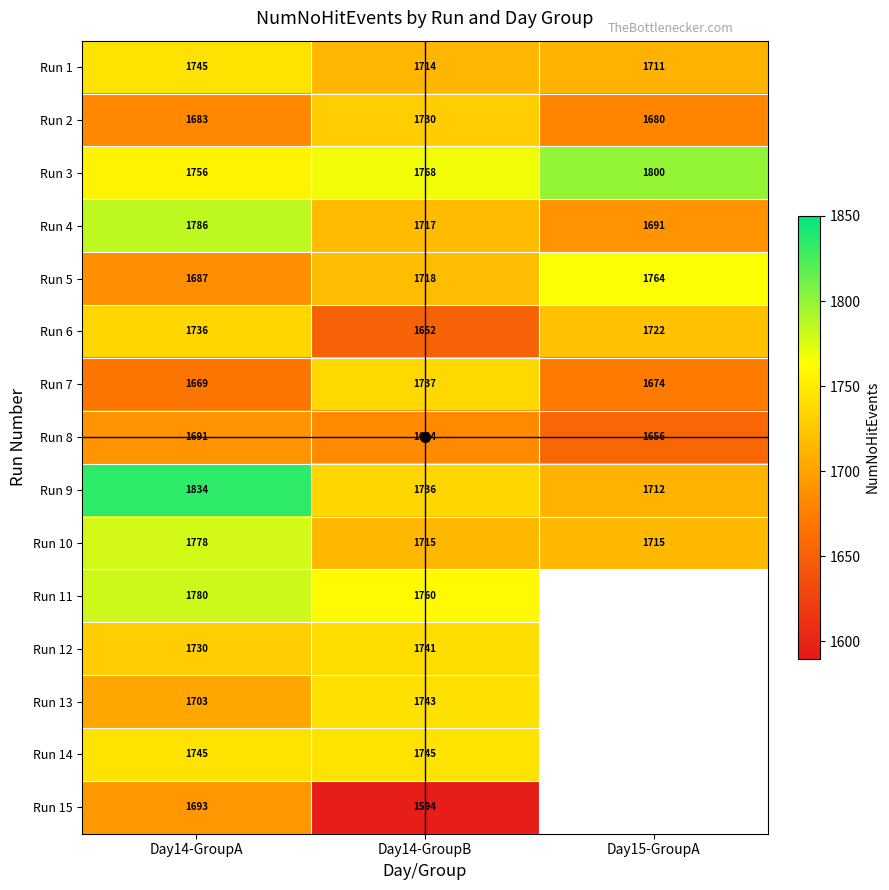

Is the value of Run 7 at Day15-GroupA greater than the value of Run 2 at Day14-GroupA?

No